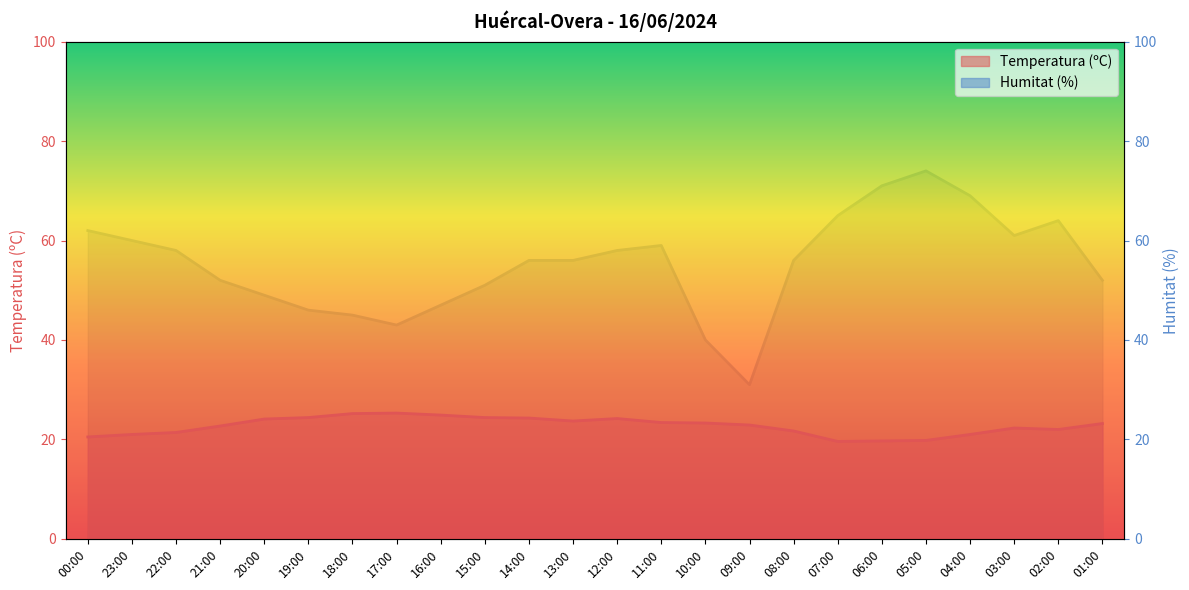

At which label does Humitat (%) first exceed 56?

00:00